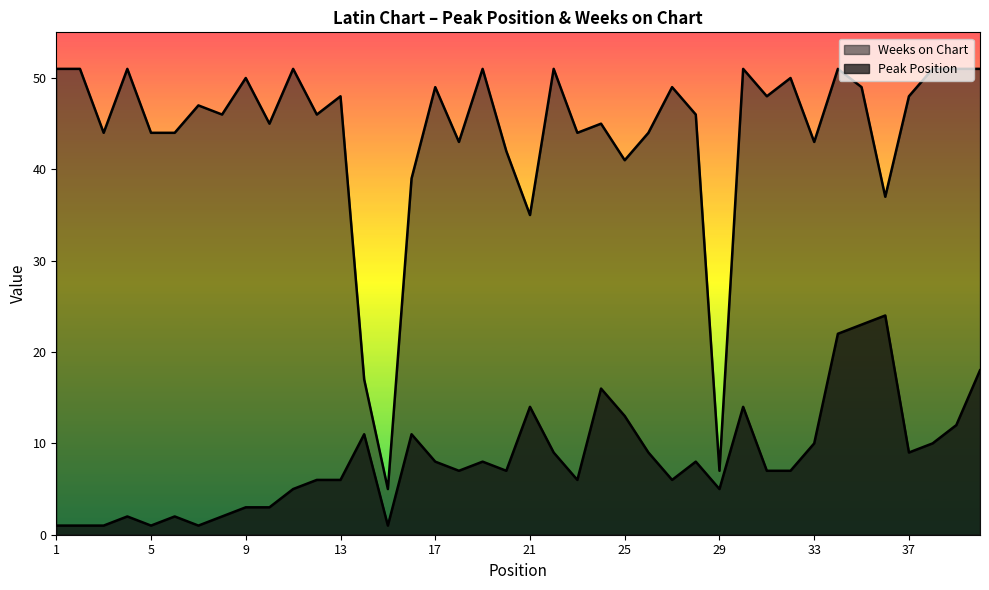

Which label corresponds to the largest value in the chart?

1